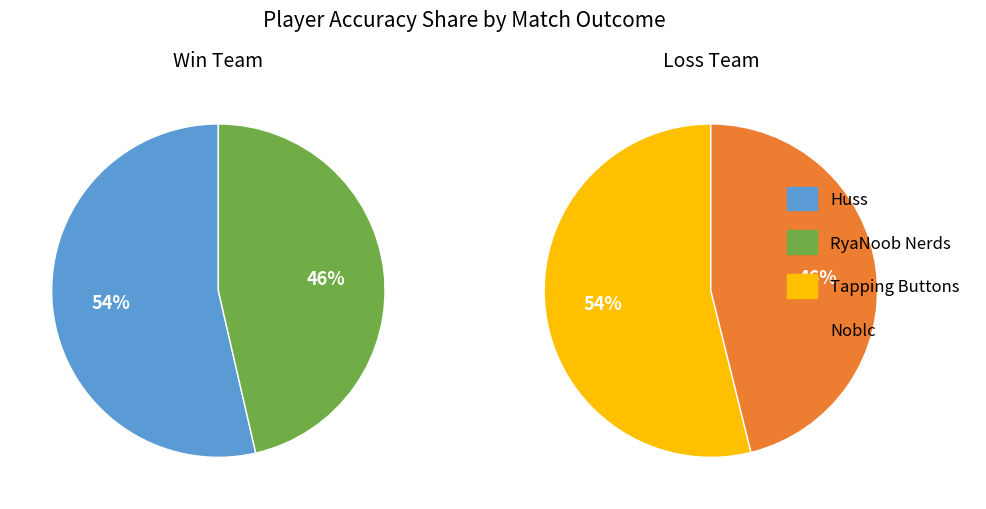

Combined, do Huss and Tapping Buttons account for over 50%?

Yes